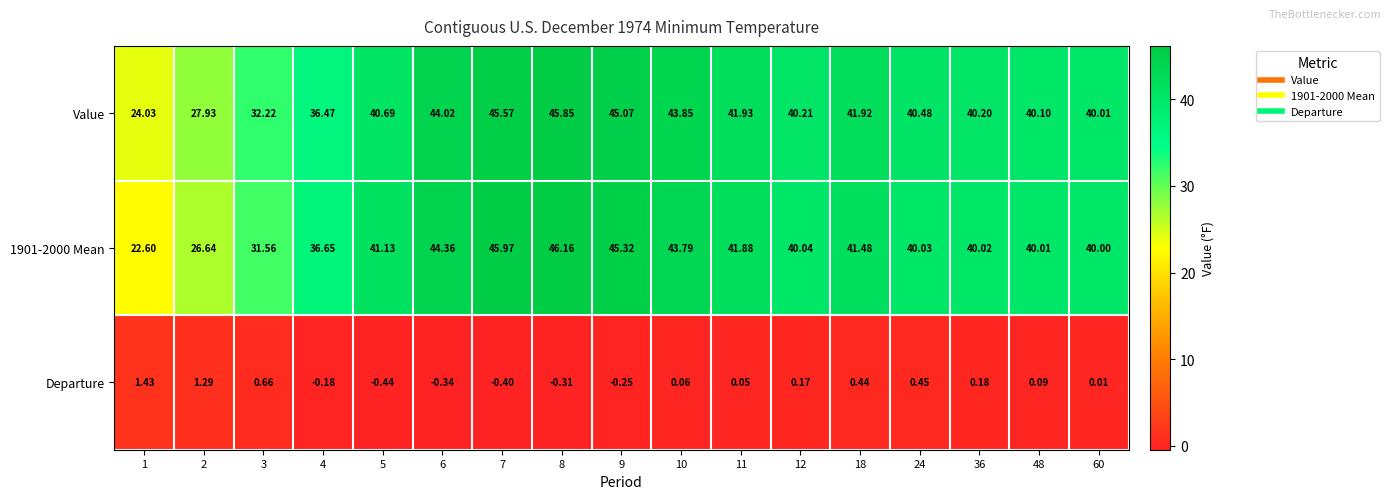

At which category does the chart reach its peak across all series?

8